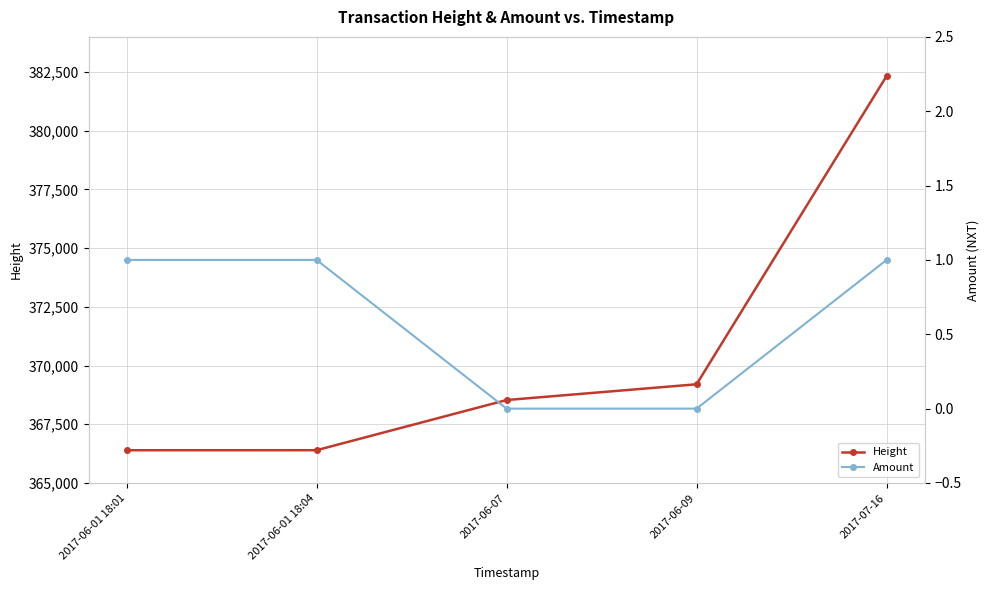

Which series changed the most between 2017-06-07 and 2017-07-16?

Height